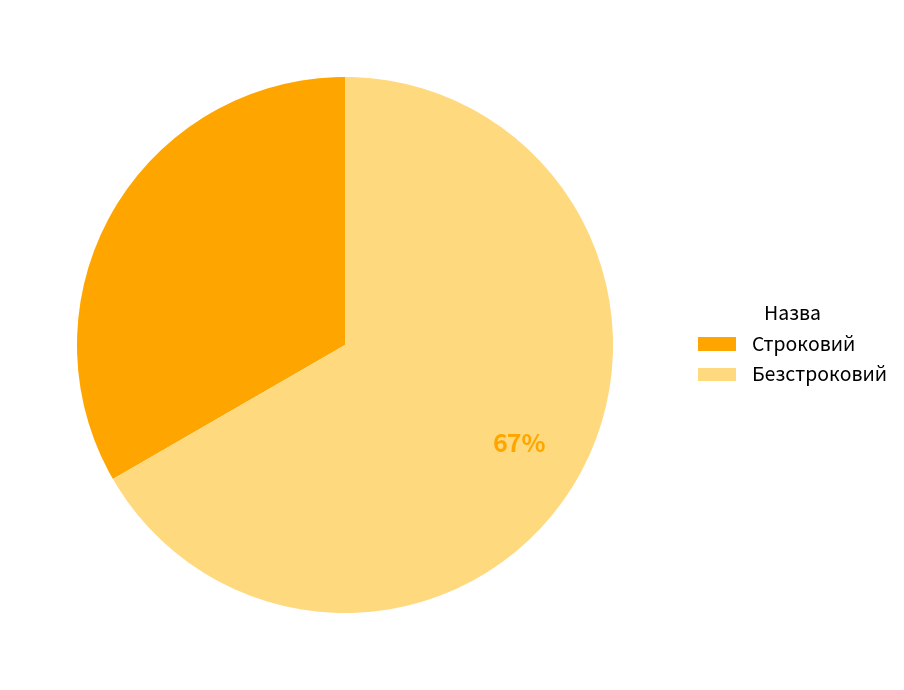

How many segments does this pie chart have?

2